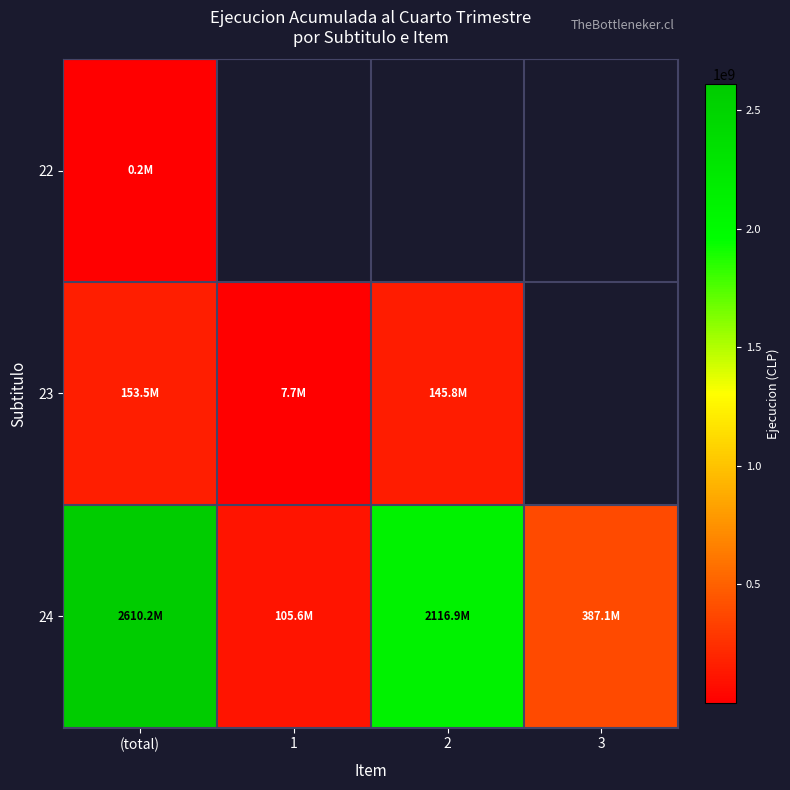

What is the difference between the 24 values at (total) and 1?

2504680468.0